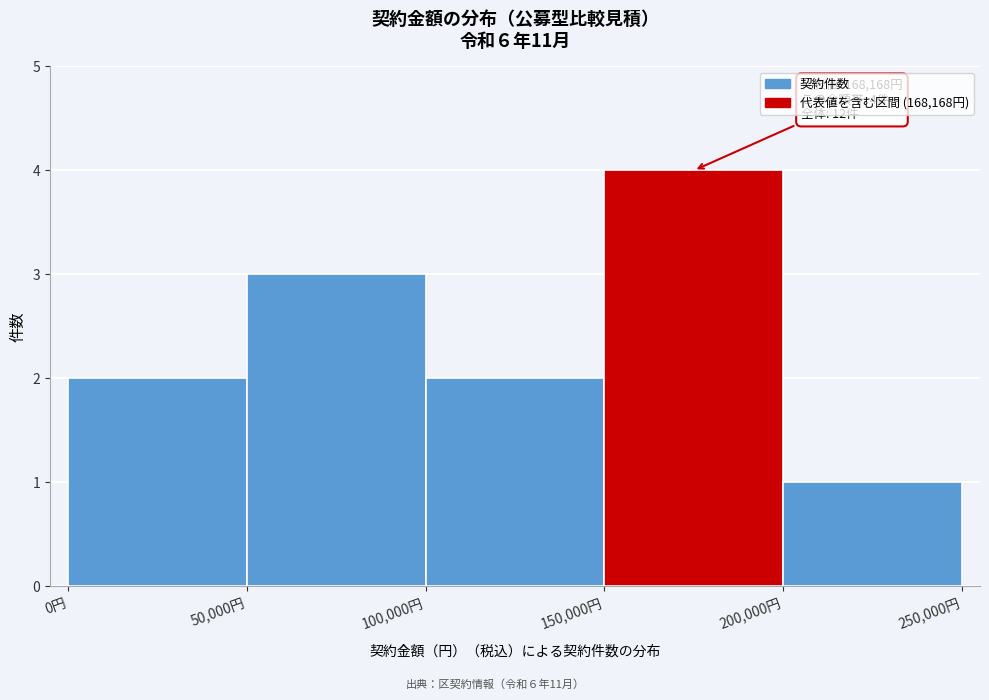

Over which range of the x-axis is the bar tallest?

150000 to 200000